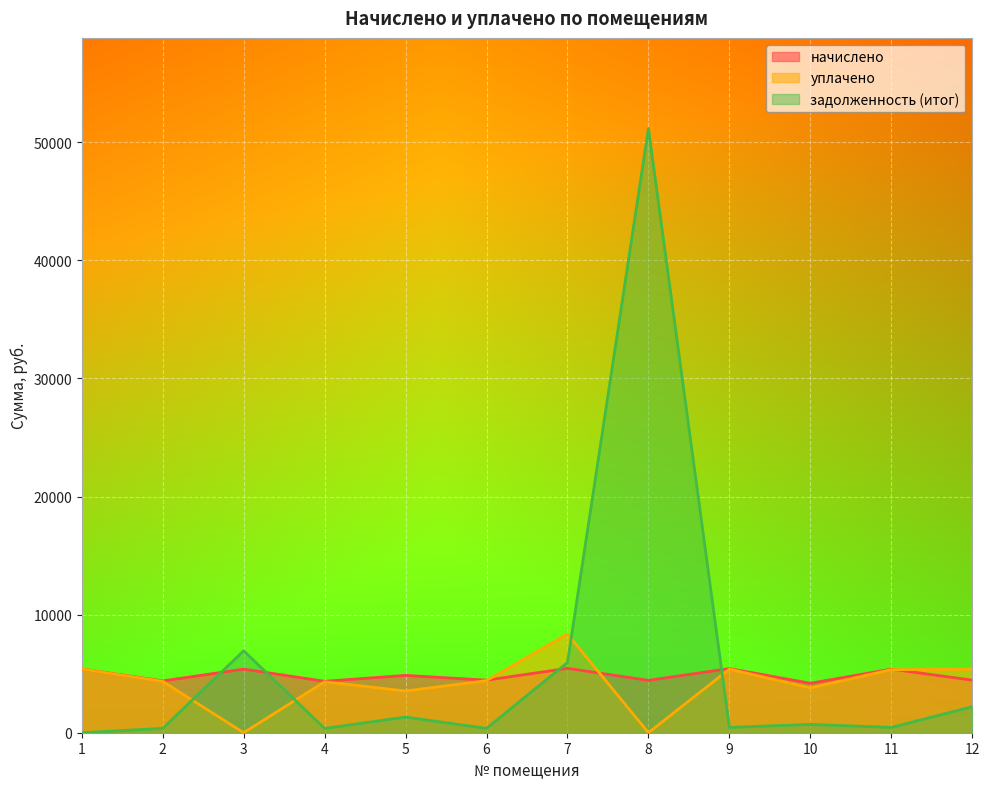

List the labels in order of задолженность (итог) value, smallest first.

1, 4, 2, 6, 11, 9, 10, 5, 12, 7, 3, 8